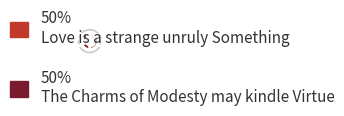

To the nearest percent, what is the average slice percentage?

50%